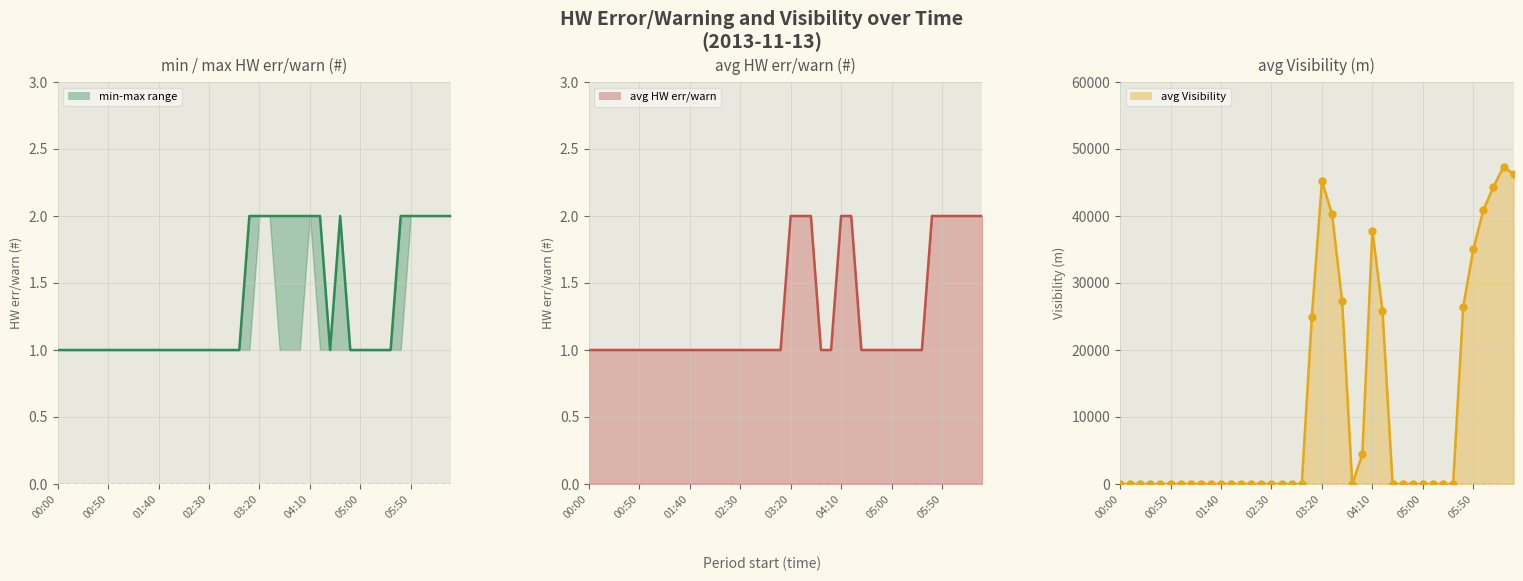

Which series contains the lowest Y value?

avg(Visibility (m))